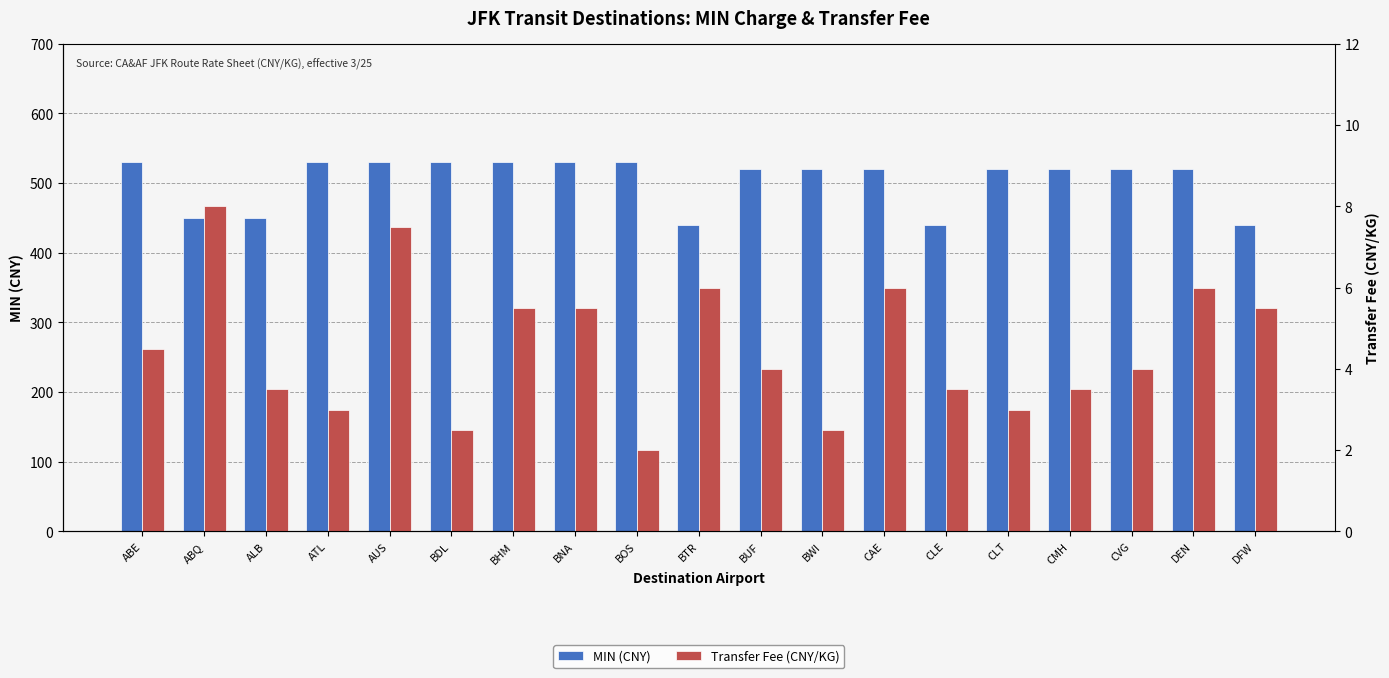

What is the label of the 10th bar from the right?

BTR